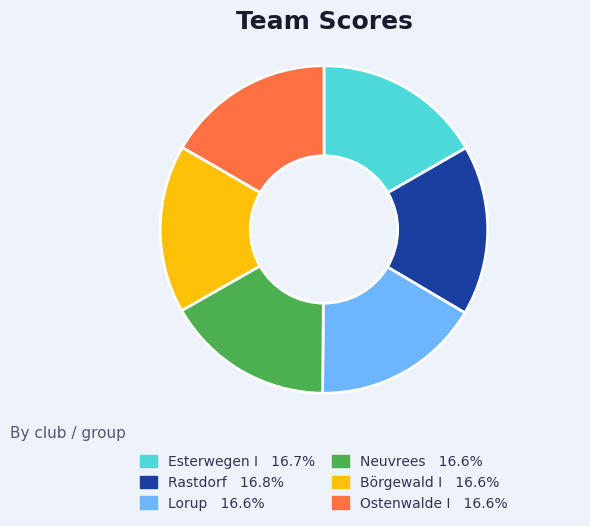

Is Börgewald I the majority of the pie?

No